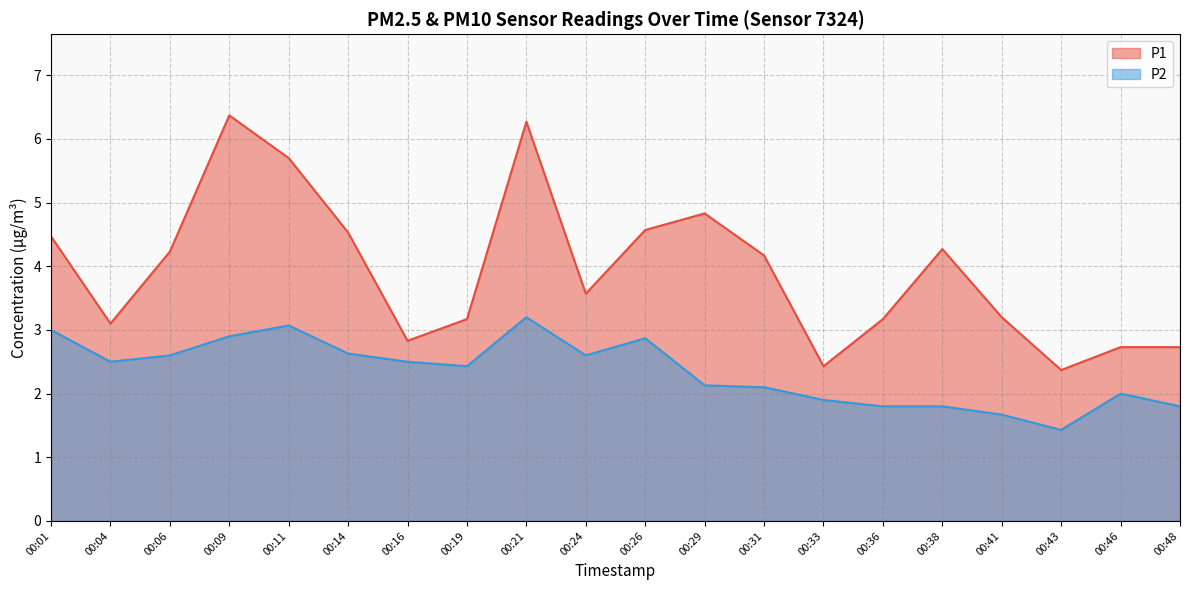

Read the P1 value at 00:29.

4.8